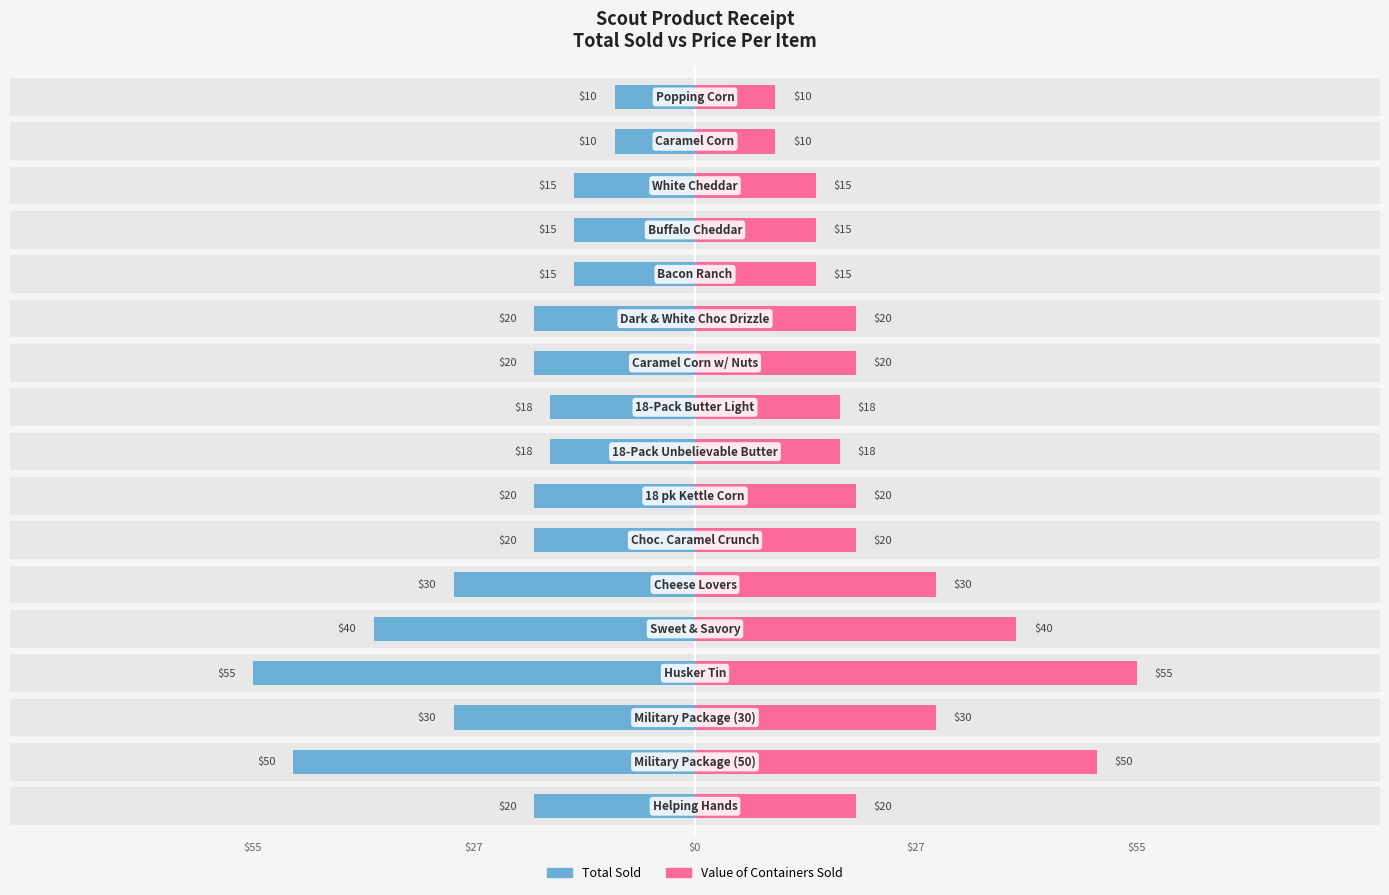

Where does the Total Sold series first go above -20?

8